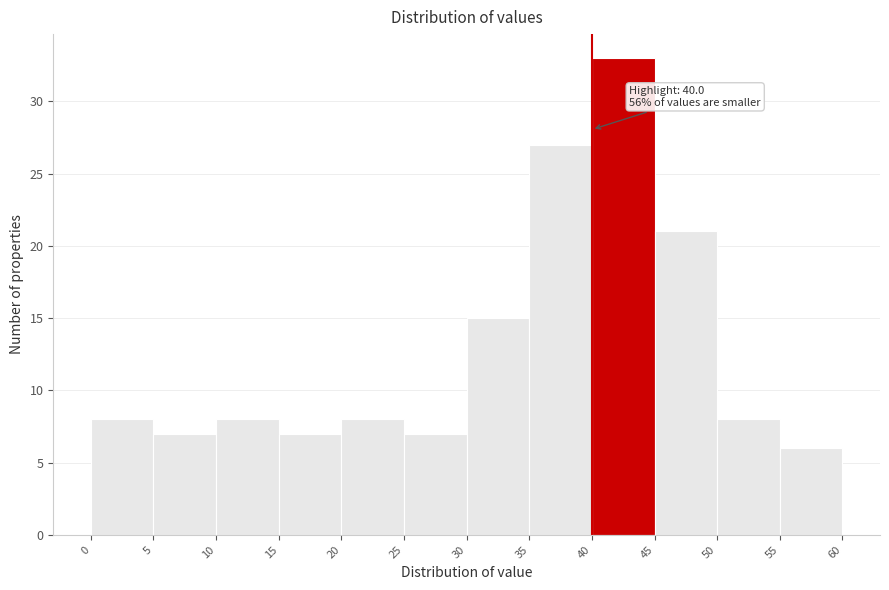

Over which range of the x-axis is the bar tallest?

40 to 45